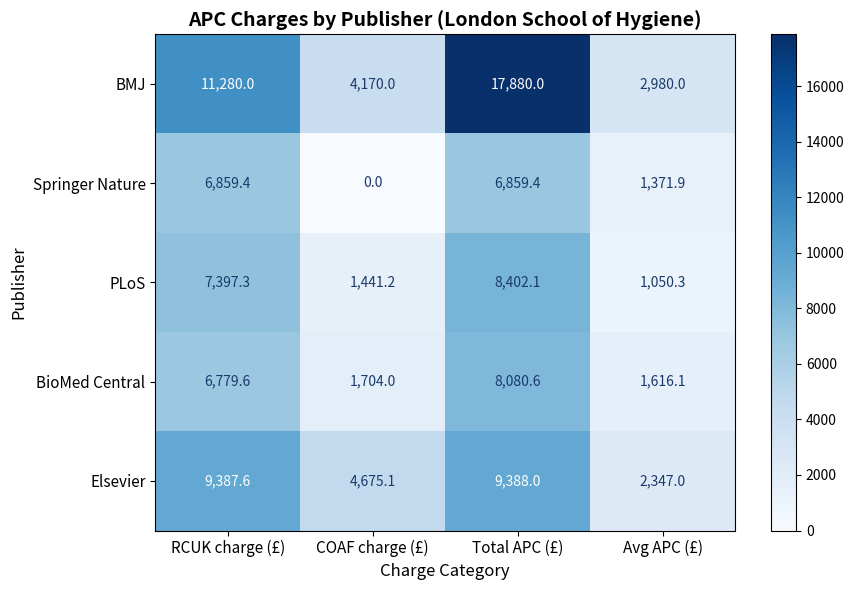

What is the difference between the maximum and minimum values in the Springer Nature series?

6859.4